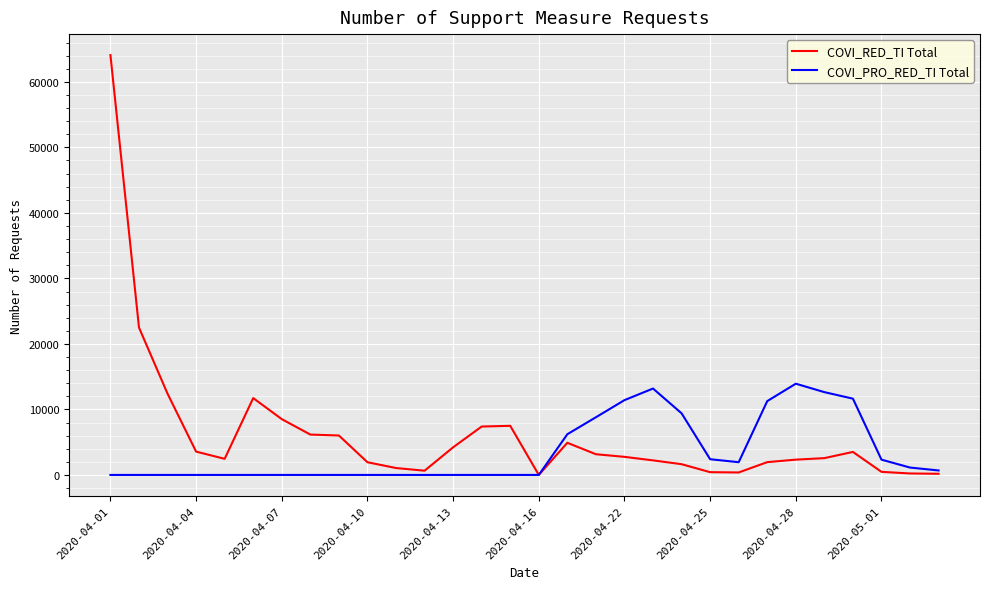

Which series has the widest spread of values?

COVI_RED_TI Total